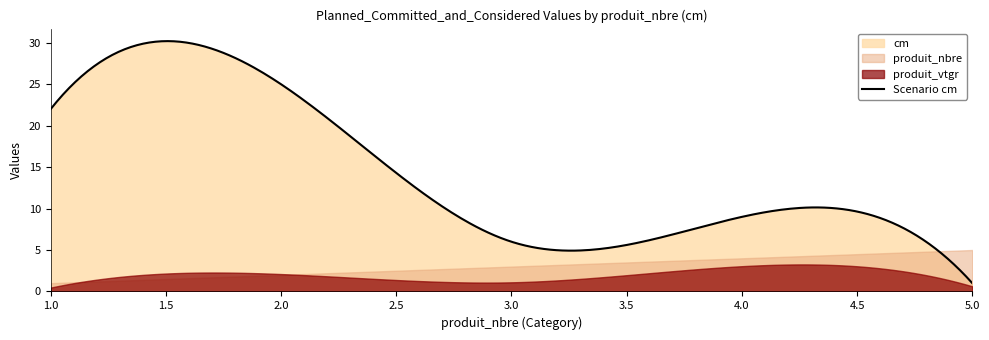

What is the difference between the maximum and second lowest values in the produit_nbre series?

3.0